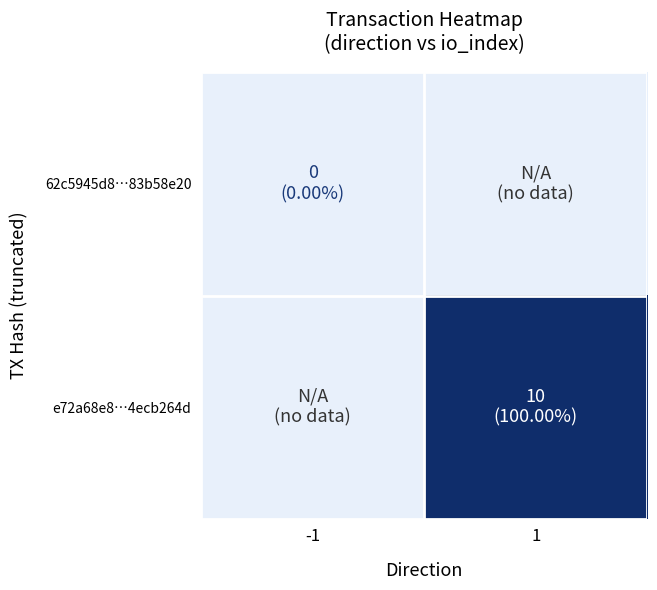

Which category has the lowest value across all series?

-1